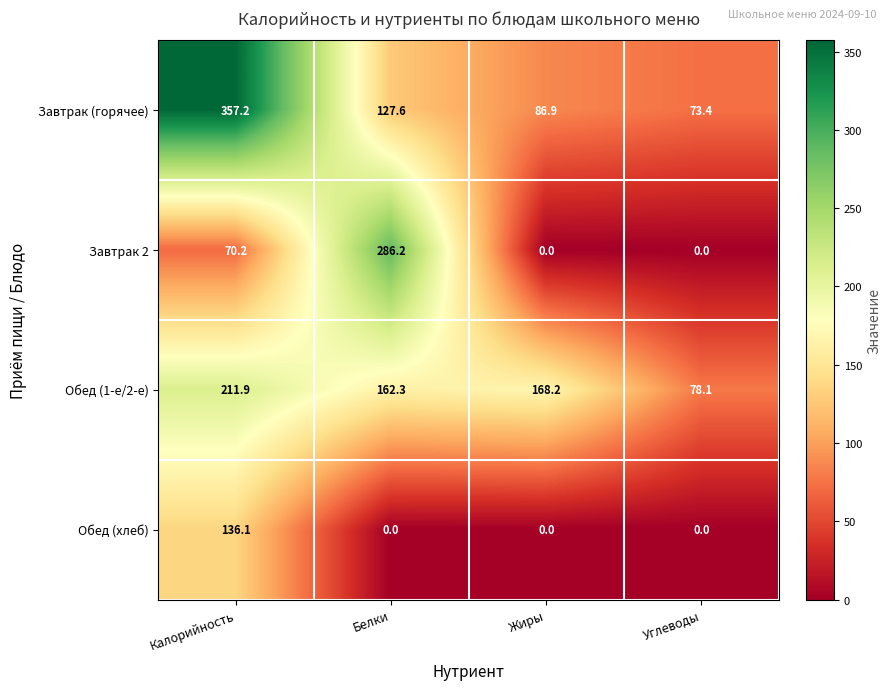

What is the total value across all series at Углеводы?

151.5